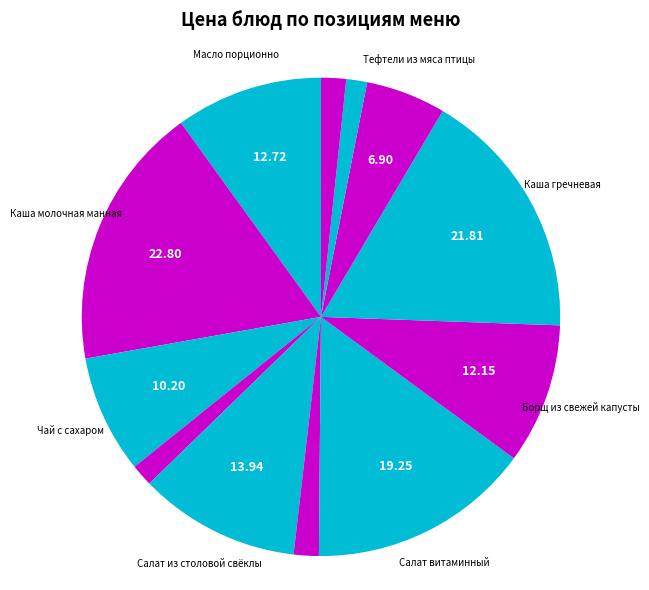

How many segments does this pie chart have?

12